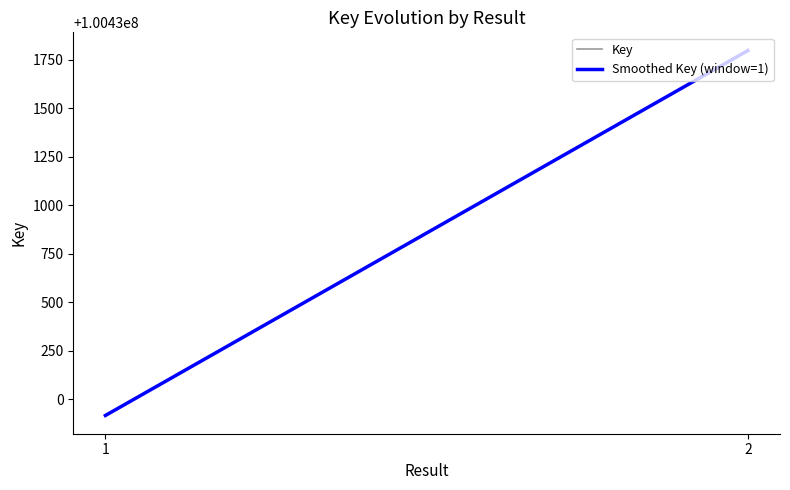

Reading right to left, list all the values displayed in this chart.

Key: 2=100431796	1=100429917
Smoothed Key (window=1): 2=100431796	1=100429917